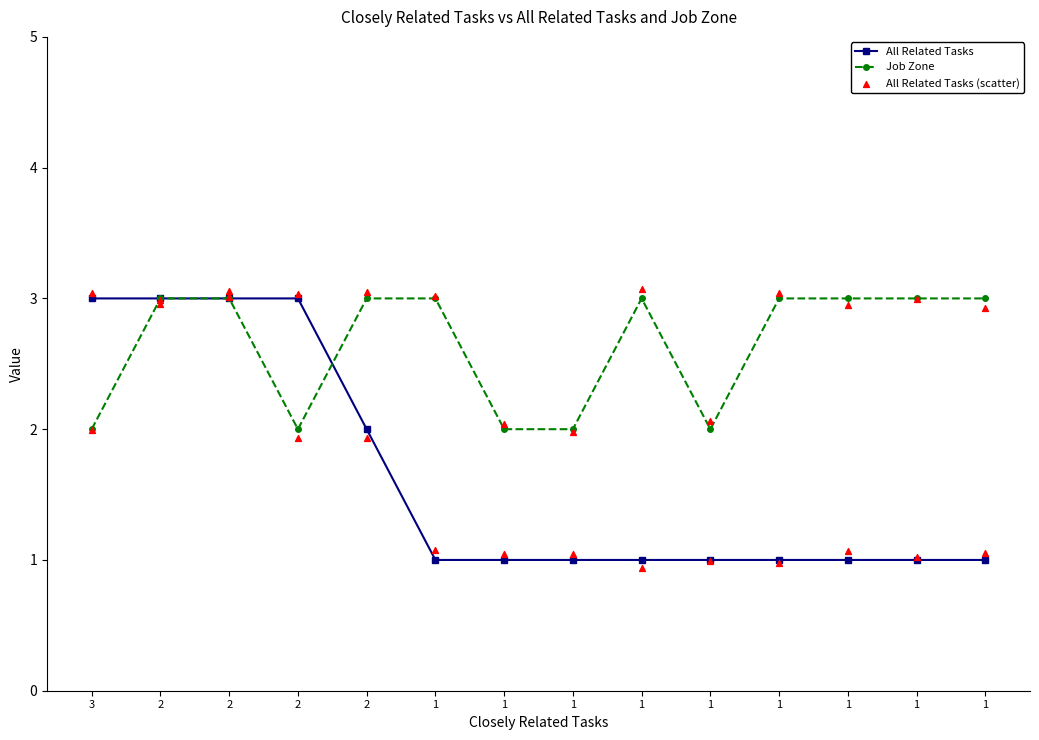

What are all the series names shown in the legend?

All Related Tasks, Job Zone, All Related Tasks (scatter)